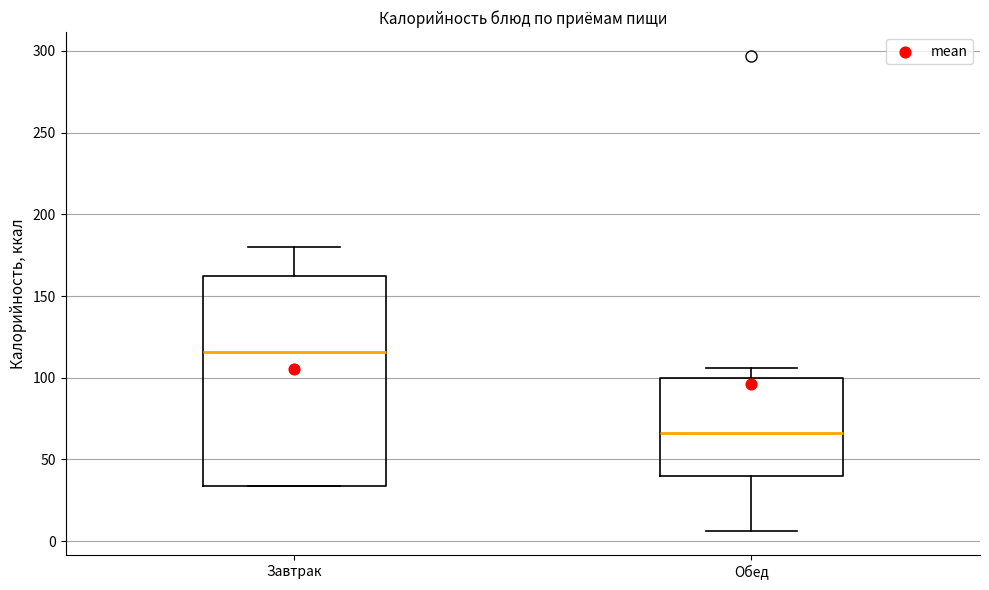

Which box's median line is the lowest?

Обед